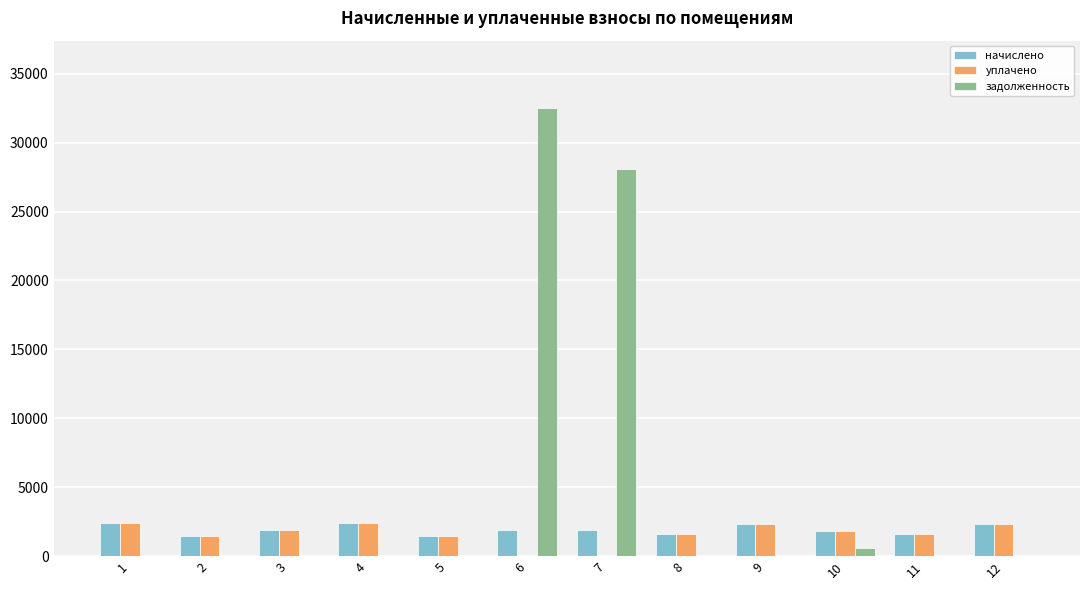

The value of уплачено at 8 is 1598.4. True or false?

True